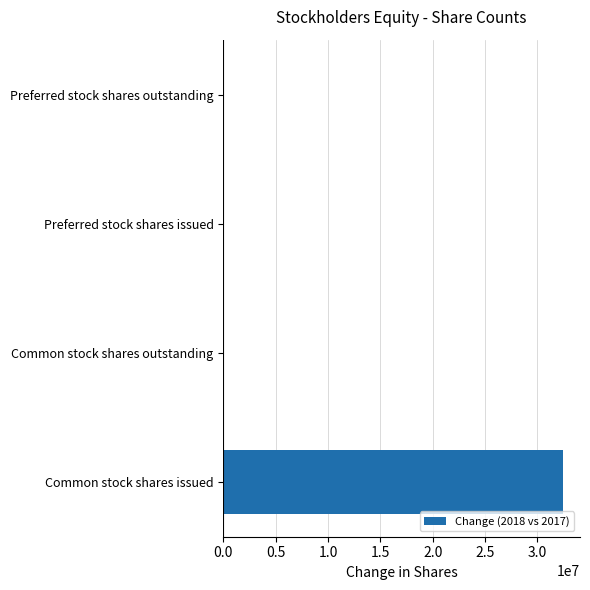

Between Common stock shares issued and Common stock shares outstanding, which is larger?

Common stock shares issued